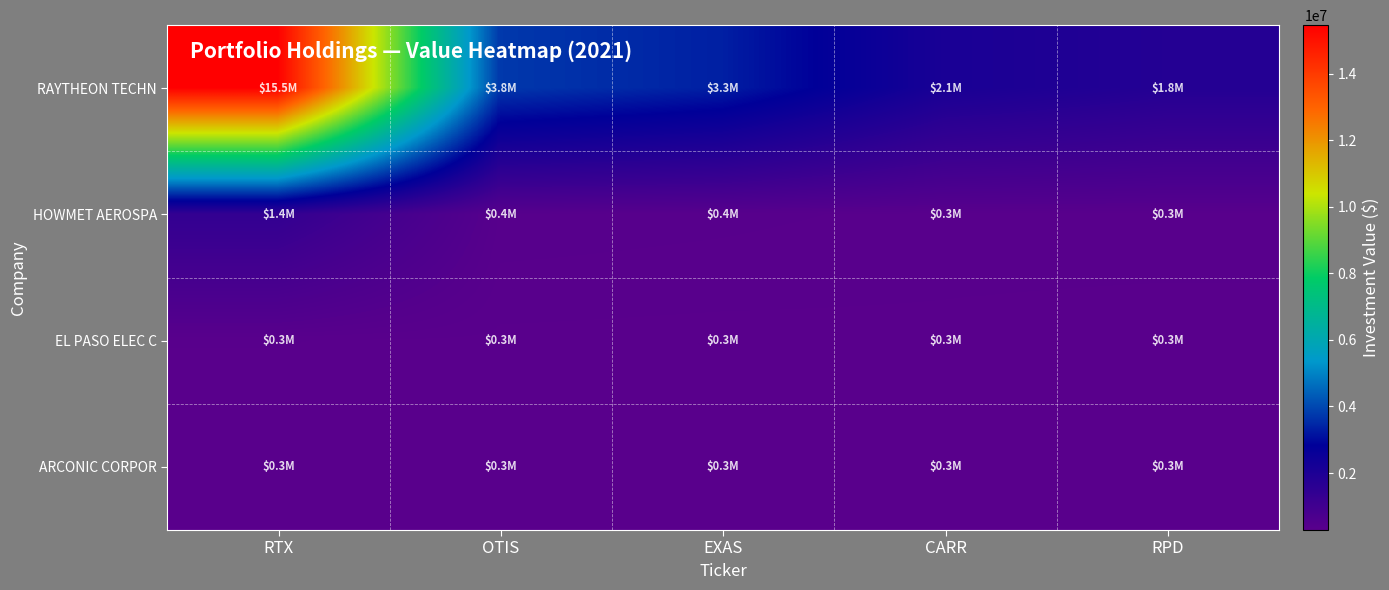

At EXAS, list the series in order from largest to smallest.

RAYTHEON TECHN, HOWMET AEROSPA, EL PASO ELEC C, ARCONIC CORPOR